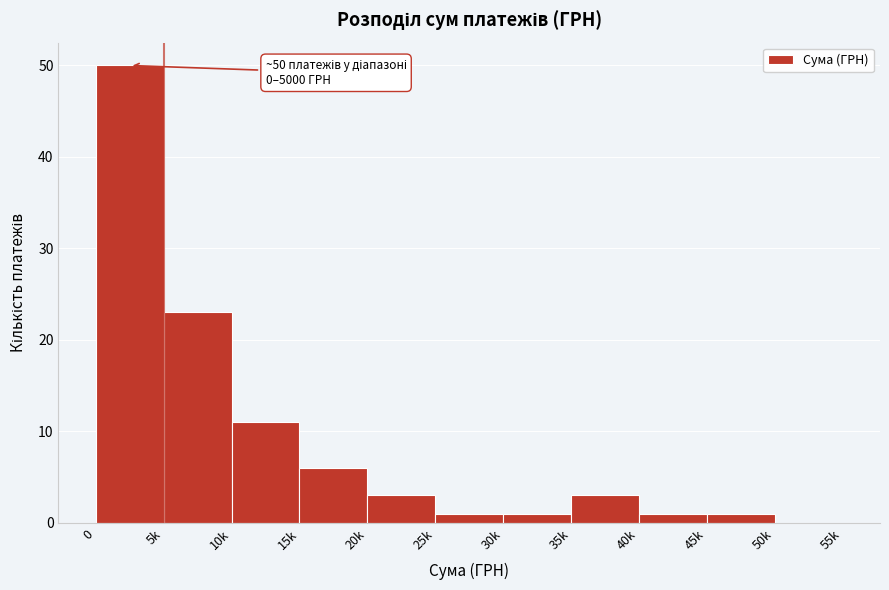

Reading left to right, list all the values displayed in this chart.

0=50	5k=23	10k=11	15k=6	20k=3	25k=1	30k=1	35k=3	40k=1	45k=1	50k=0